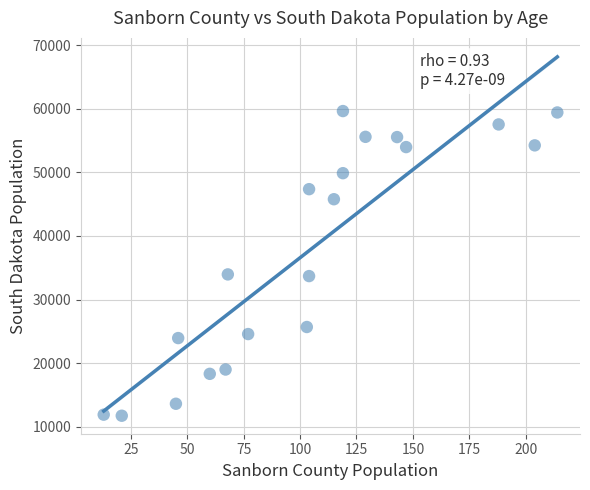

What is the range of X values (max minus min)?

201